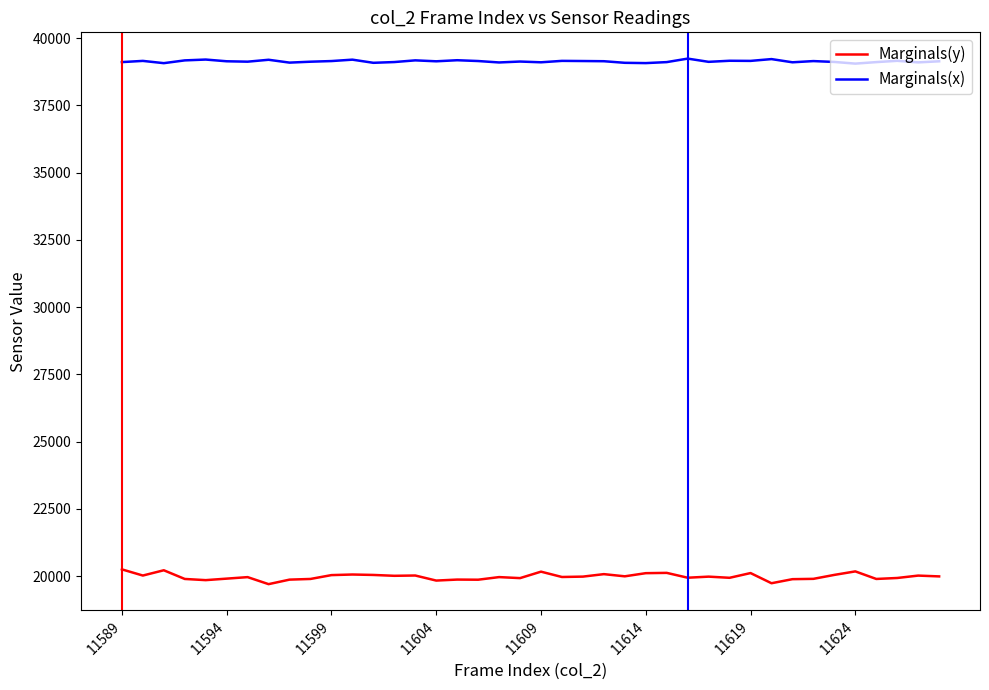

True or false: Marginals(y) has more than 0 points higher than both neighbors.

True